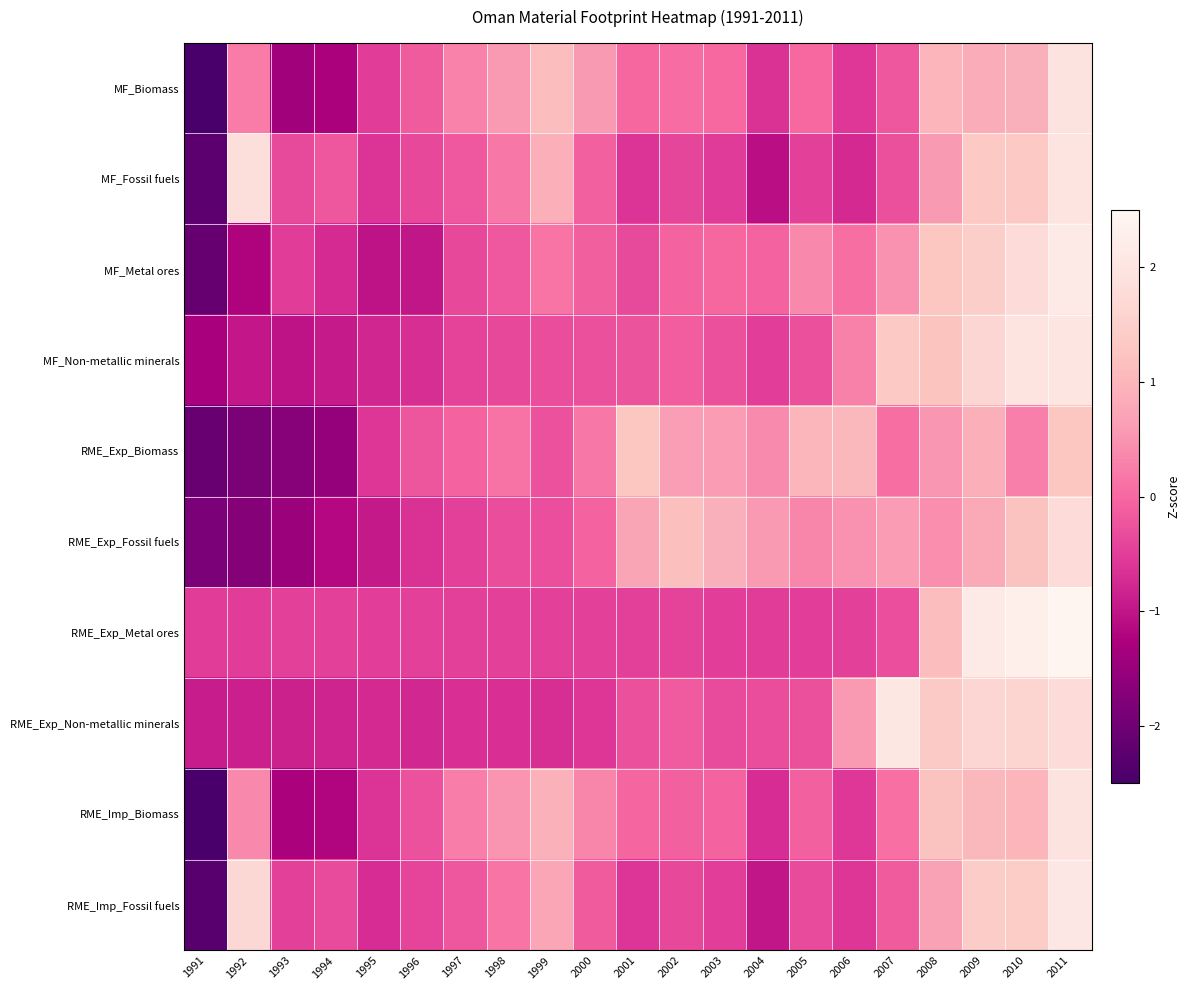

At how many categories does at least one series exceed 1?

11